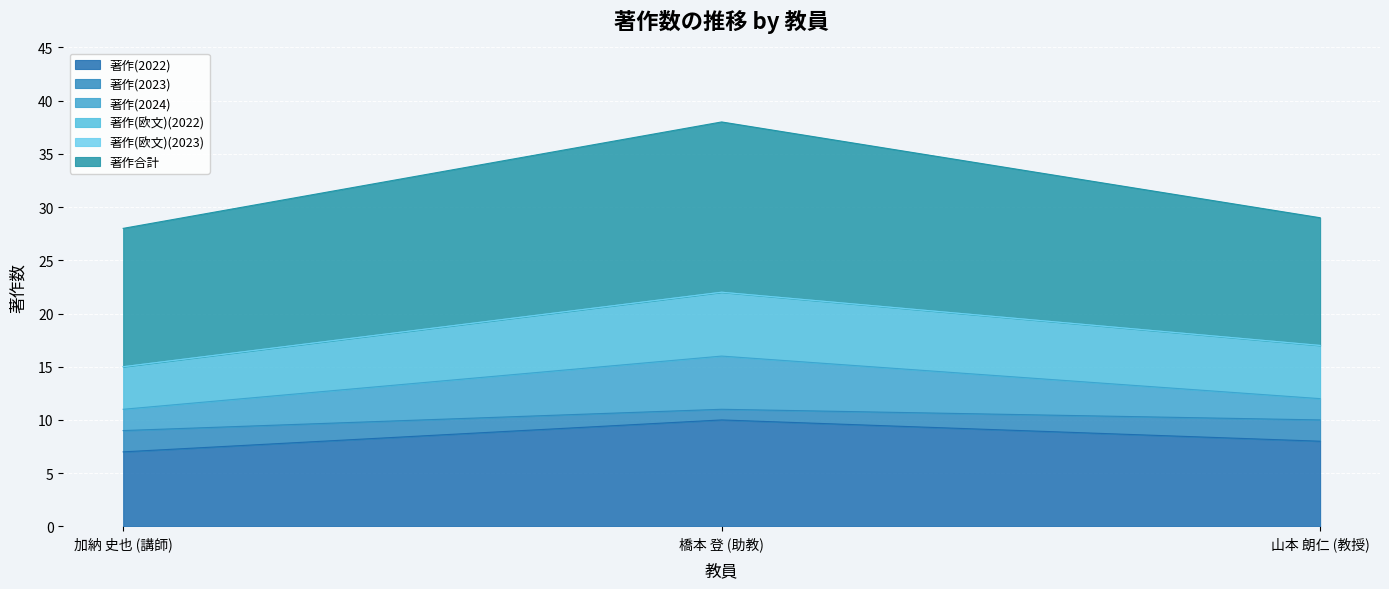

Which category has the lowest value across all series?

加納 史也 (講師)